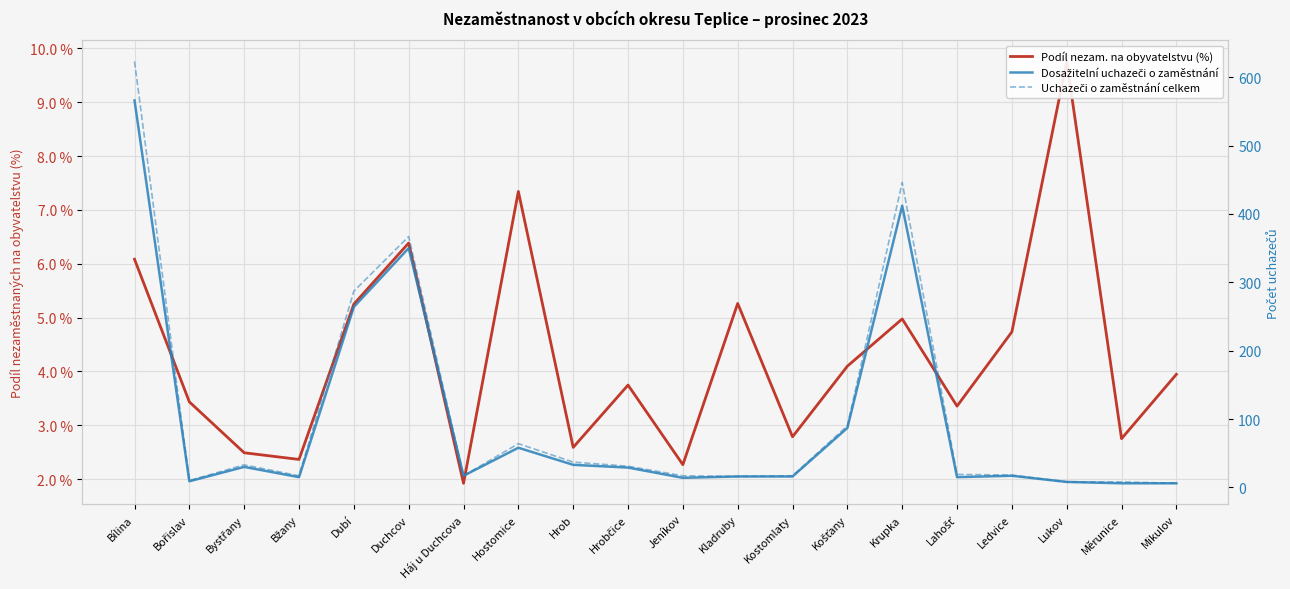

What is the total value across all series at Krupka?

863.0